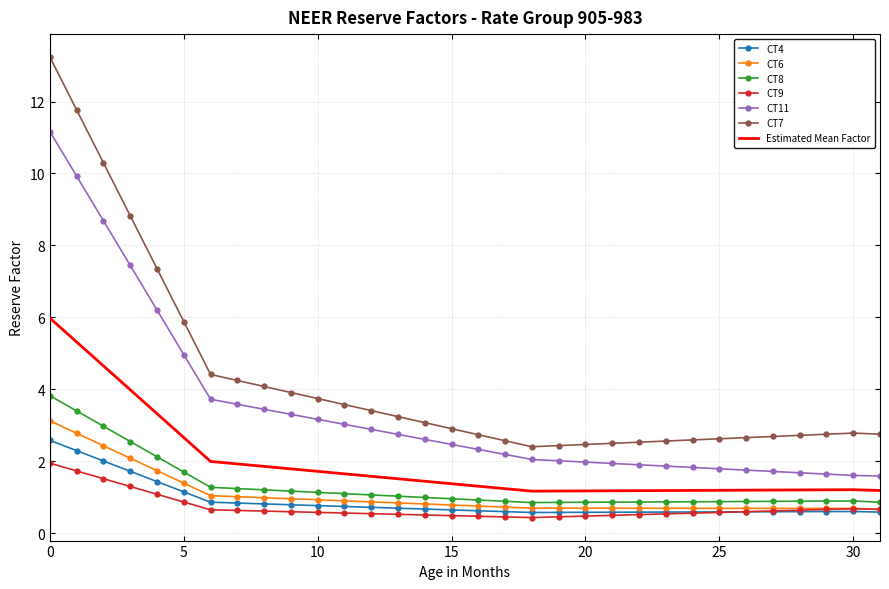

True or false: CT8 and CT6 cross at least once.

False